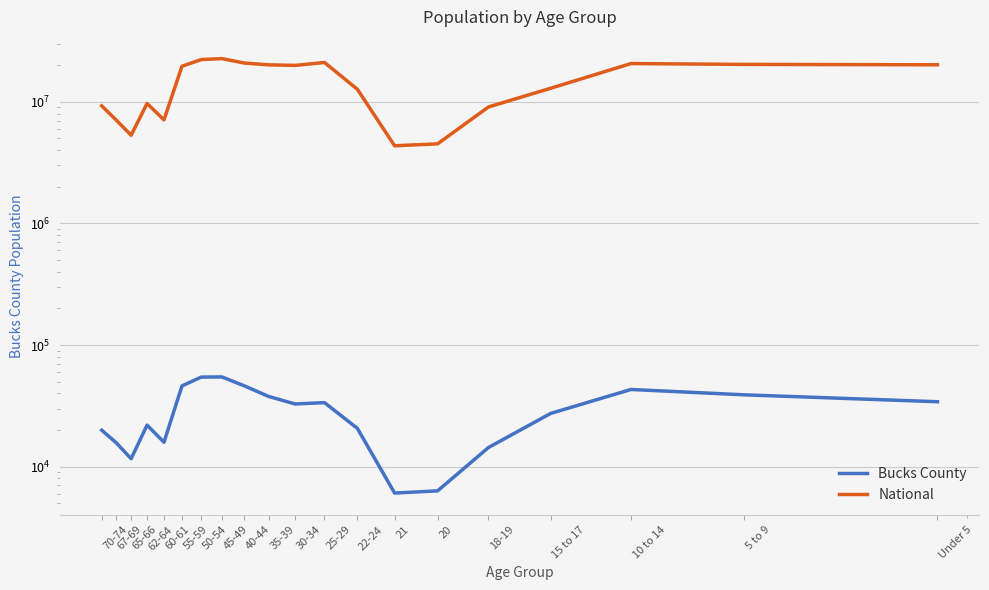

What is the minimum value for National?

4354294